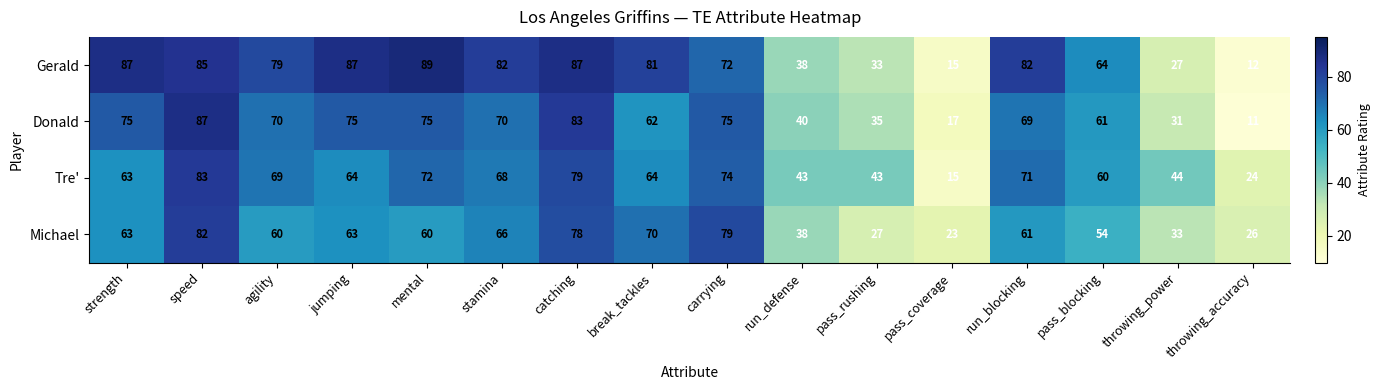

The Michael series shows 23 at pass_blocking. True or false?

False